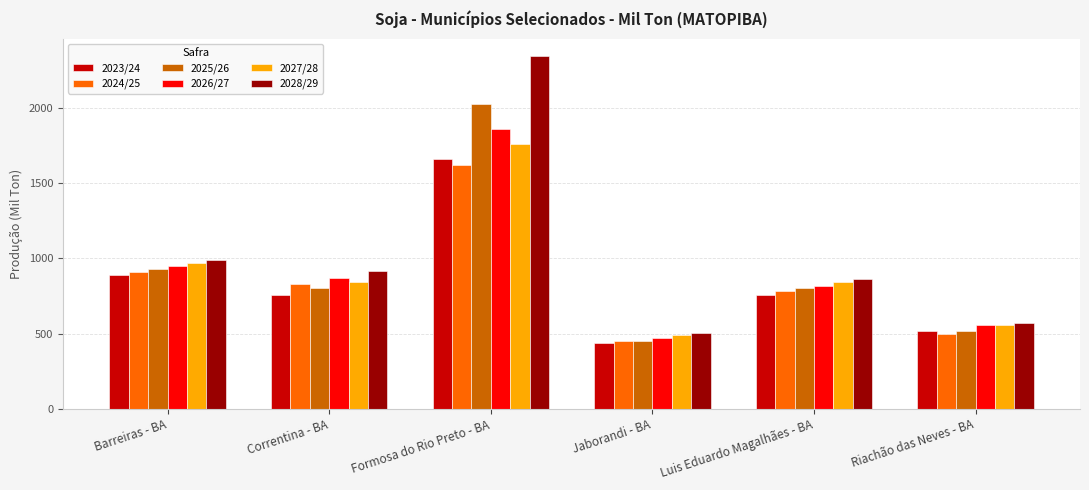

How many groups of bars are there?

6